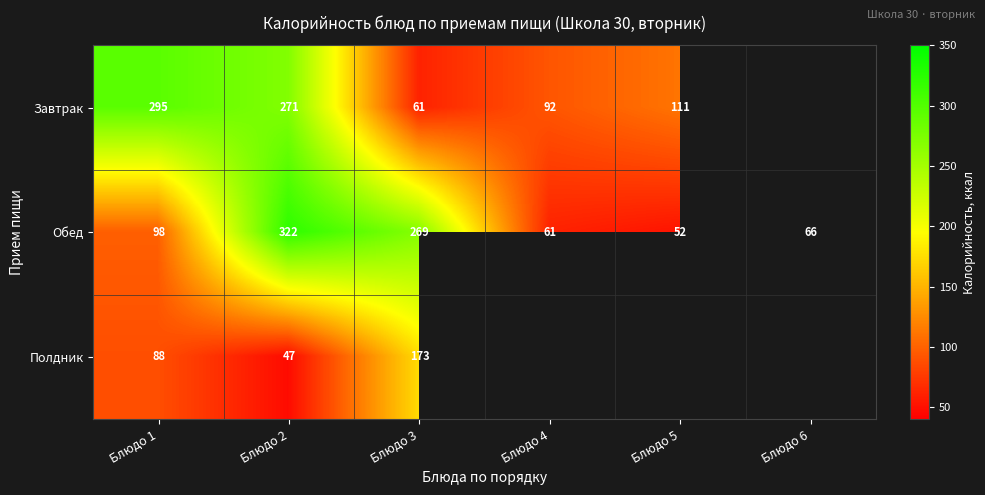

What is the difference between the highest and lowest values at Блюдо 2?

275